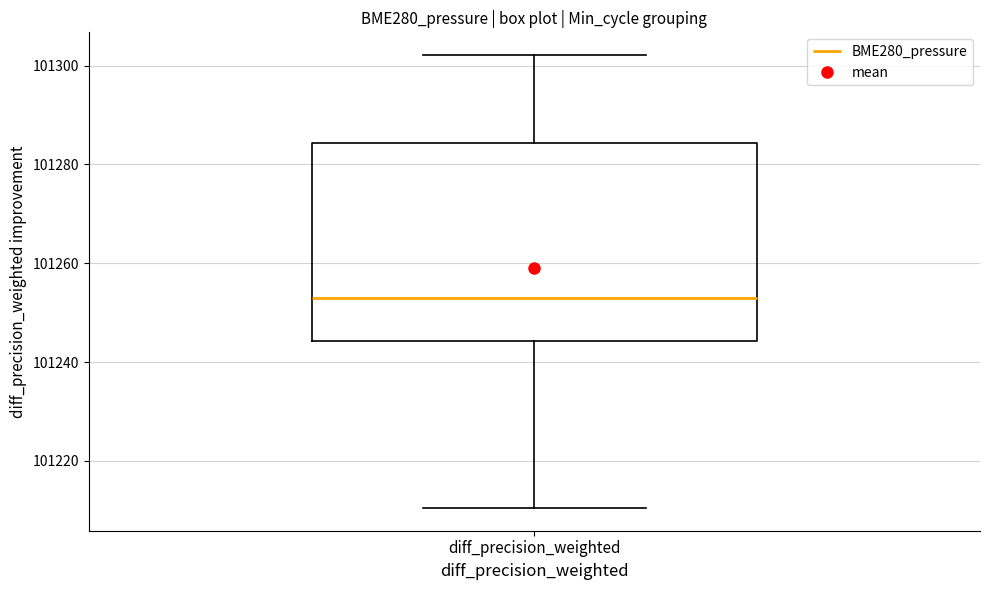

Where does the upper whisker of the box for diff_precision_weighted end on the y-axis? The values are not printed on the chart, so give them approximately, as read against the axis.

101302